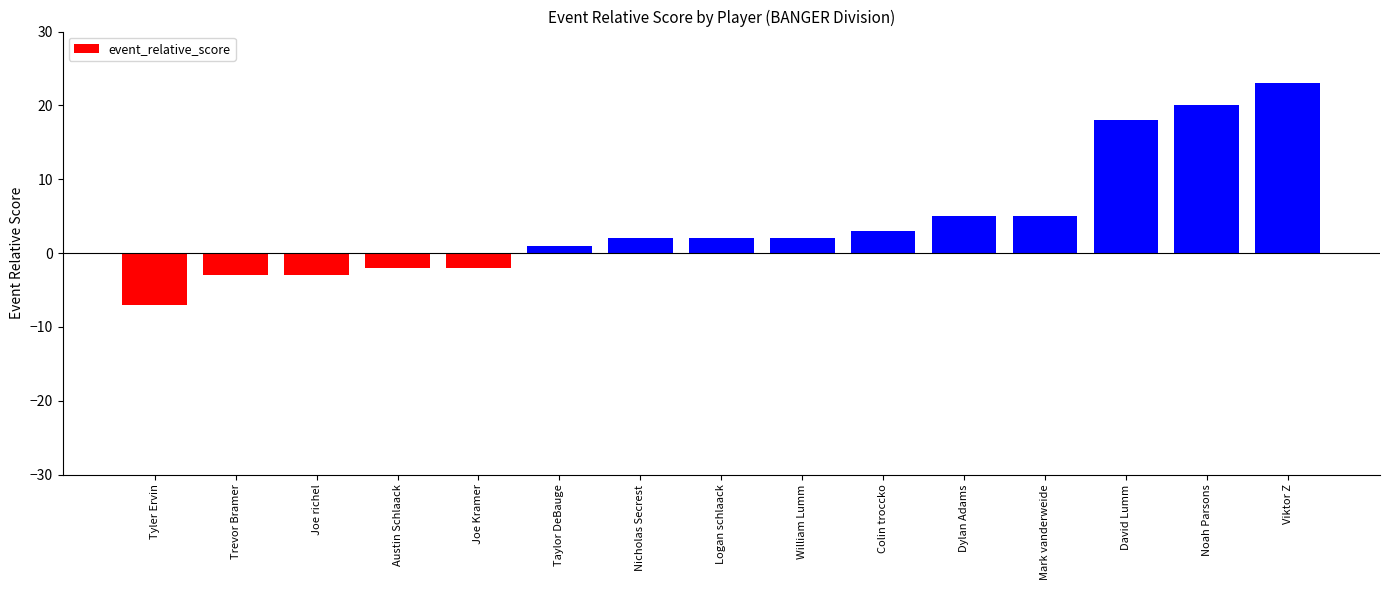

What is the sum of all values?

64